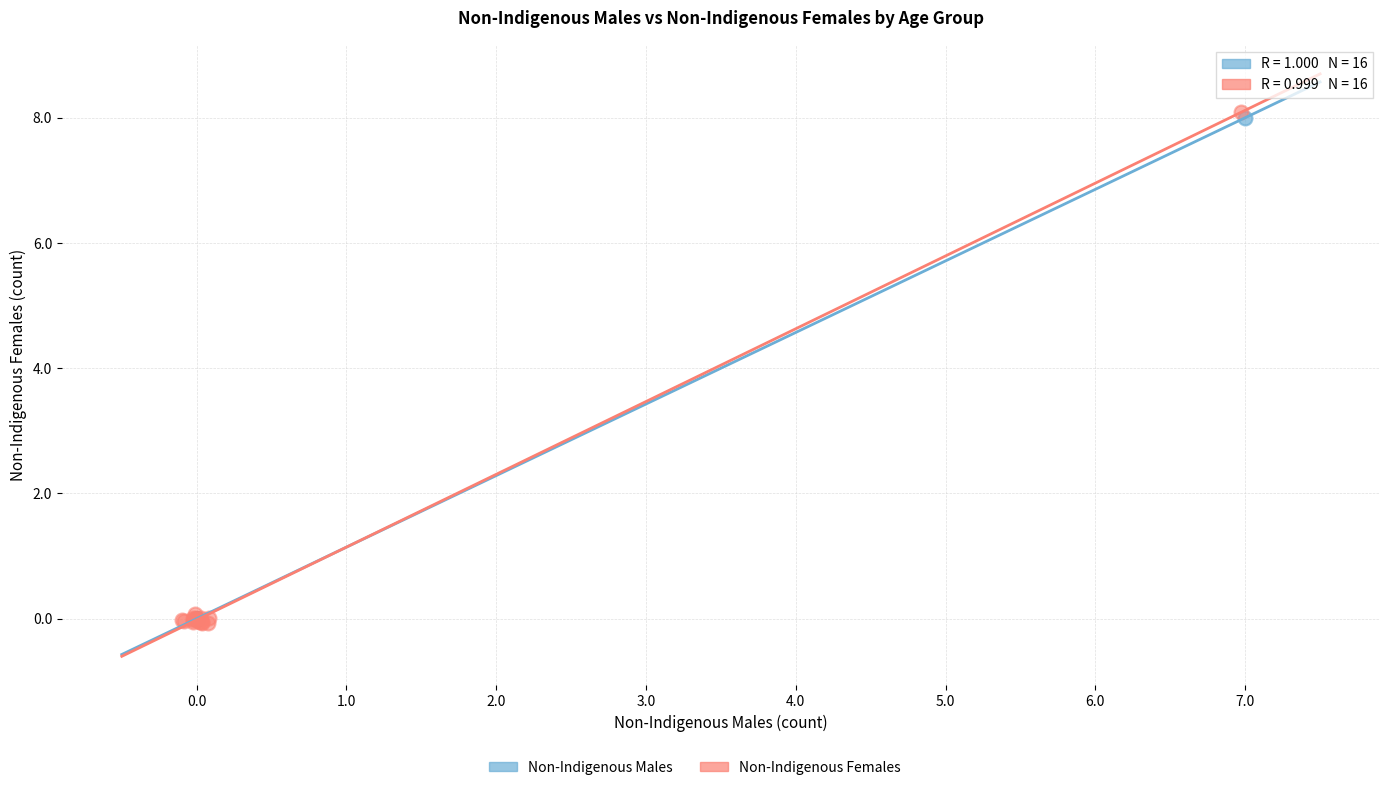

Which series reaches the maximum Y coordinate?

Non-Indigenous Females